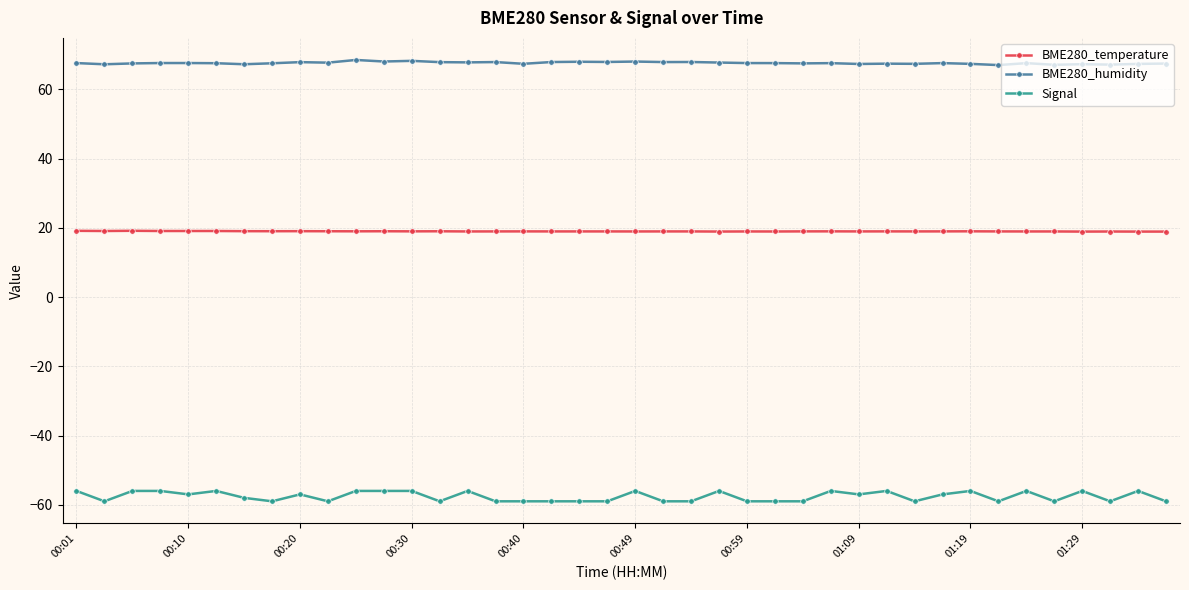

Which series has the largest range (max minus min)?

Signal